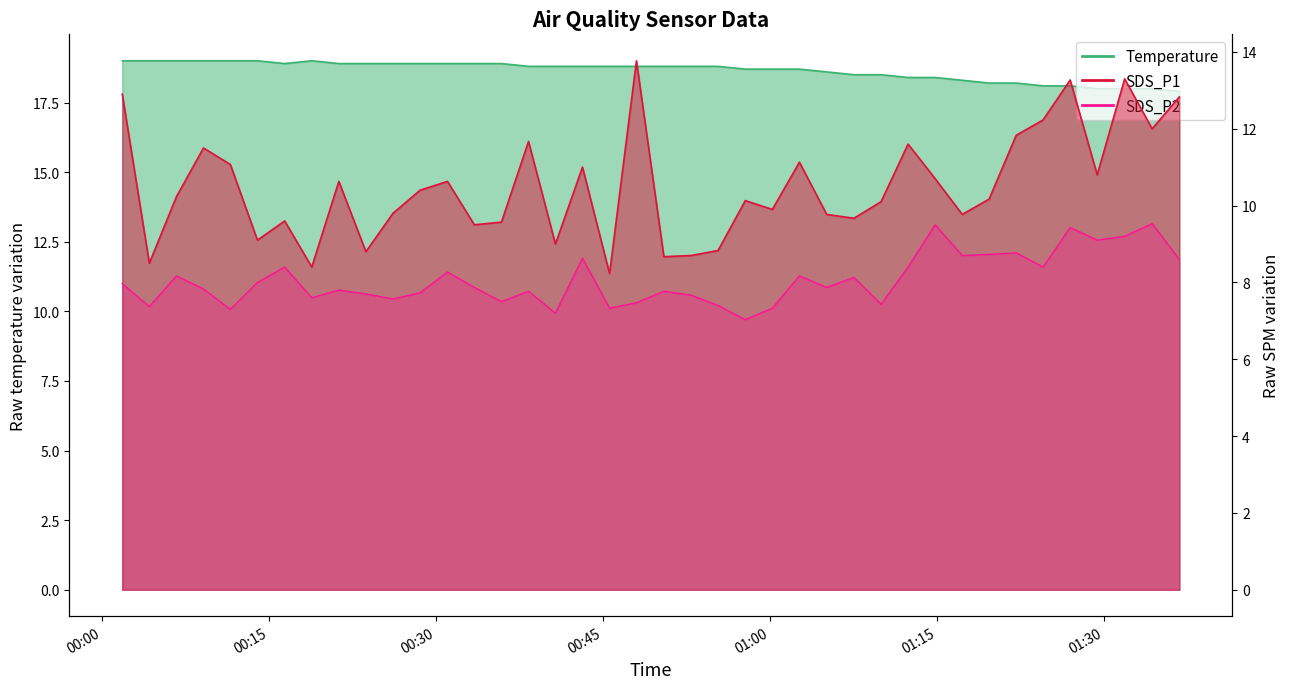

The value of SDS_P2 at Temp is 8.0. True or false?

True